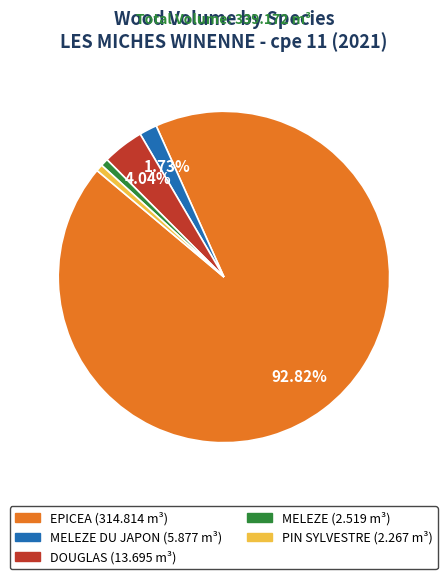

Is there a majority slice in this chart?

Yes